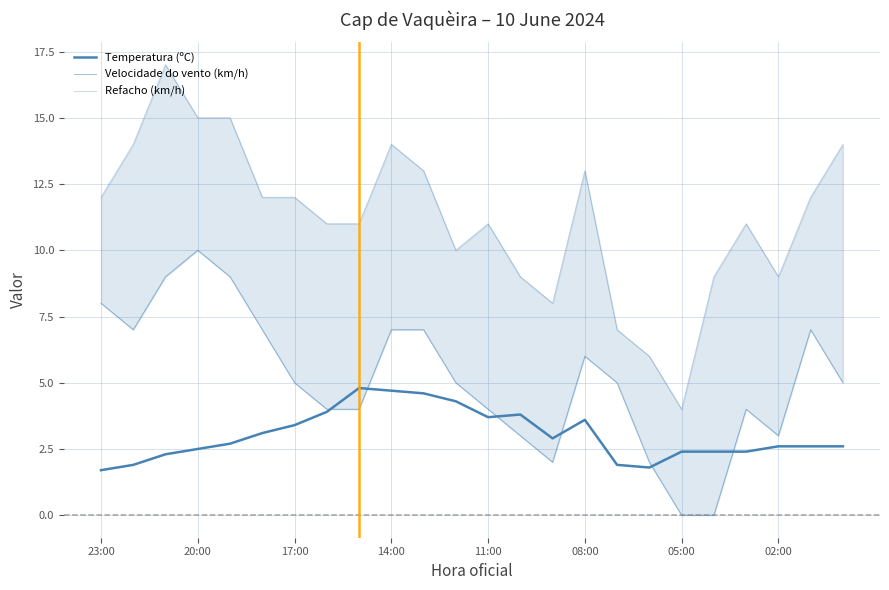

The value of Refacho (km/h) at 08:00 is 6.4. True or false?

False